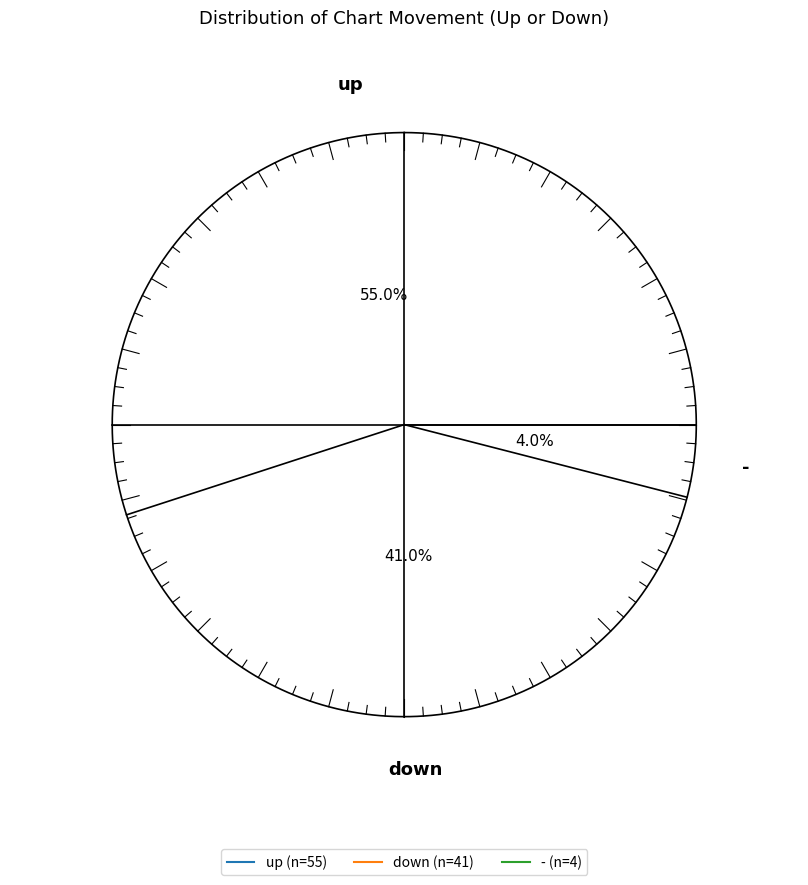

To the nearest percent, what is the combined percentage of - and down?

45%